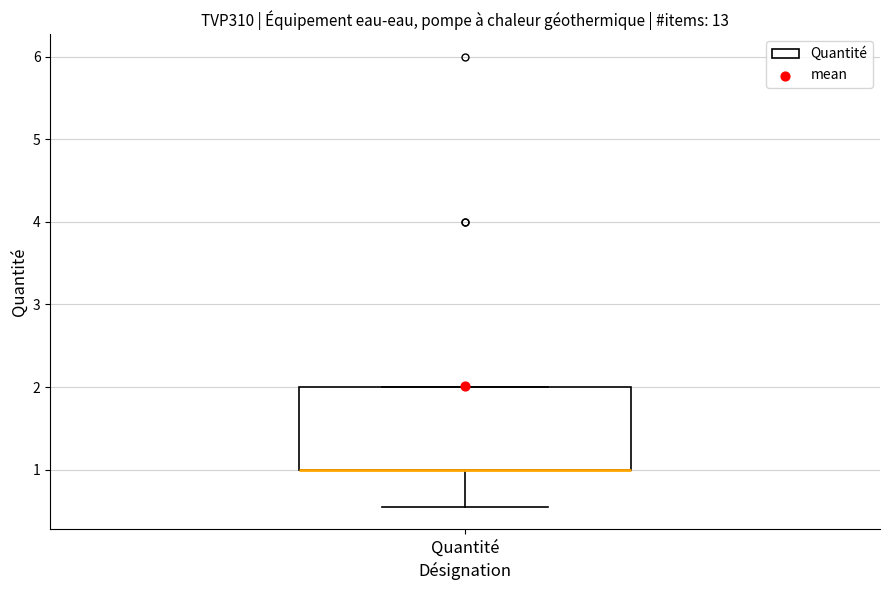

Read this box plot against the y-axis: the position of the median line, the range covered by the box, and the ends of both whiskers. The values are not printed on the chart, so give them approximately, as read against the axis.

median 1.0 (drawn on the box's lower edge), box 1.0 to 2.0, whiskers 0.6 to 2.0